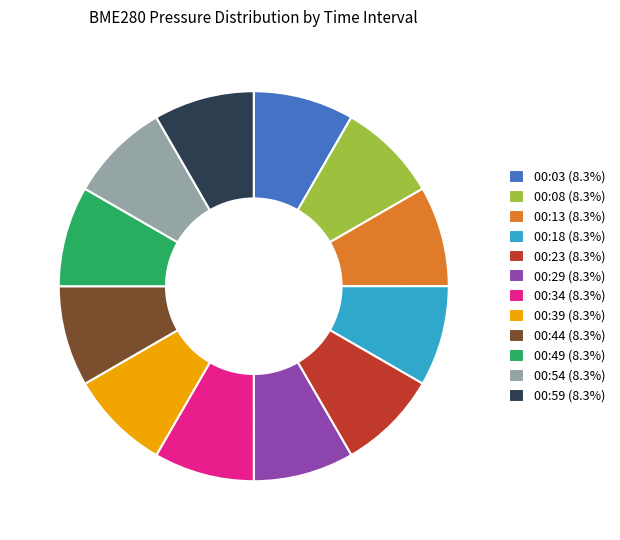

What is the ratio of the value at 00:29 (8.3%) to the value at 00:18 (8.3%)?

1.0